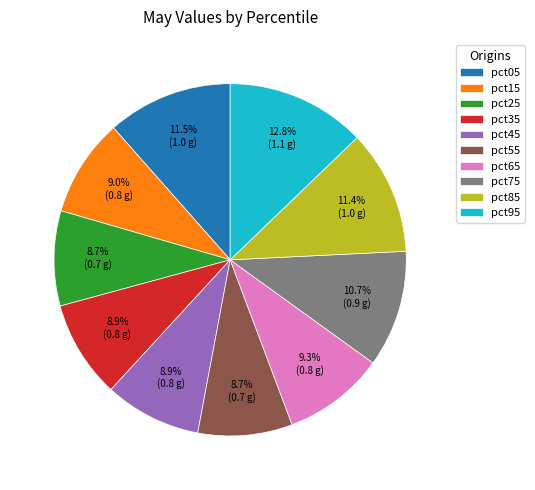

How many slices are in this pie chart?

10